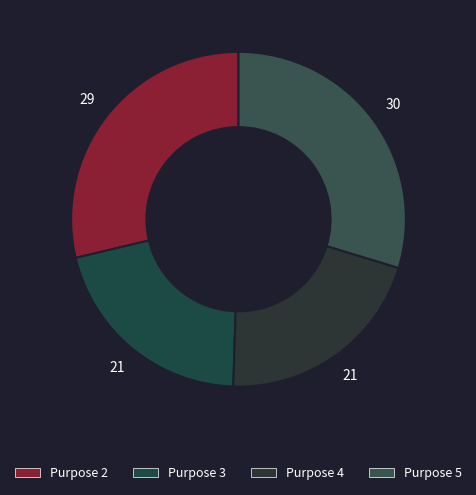

How many slices are in this pie chart?

4